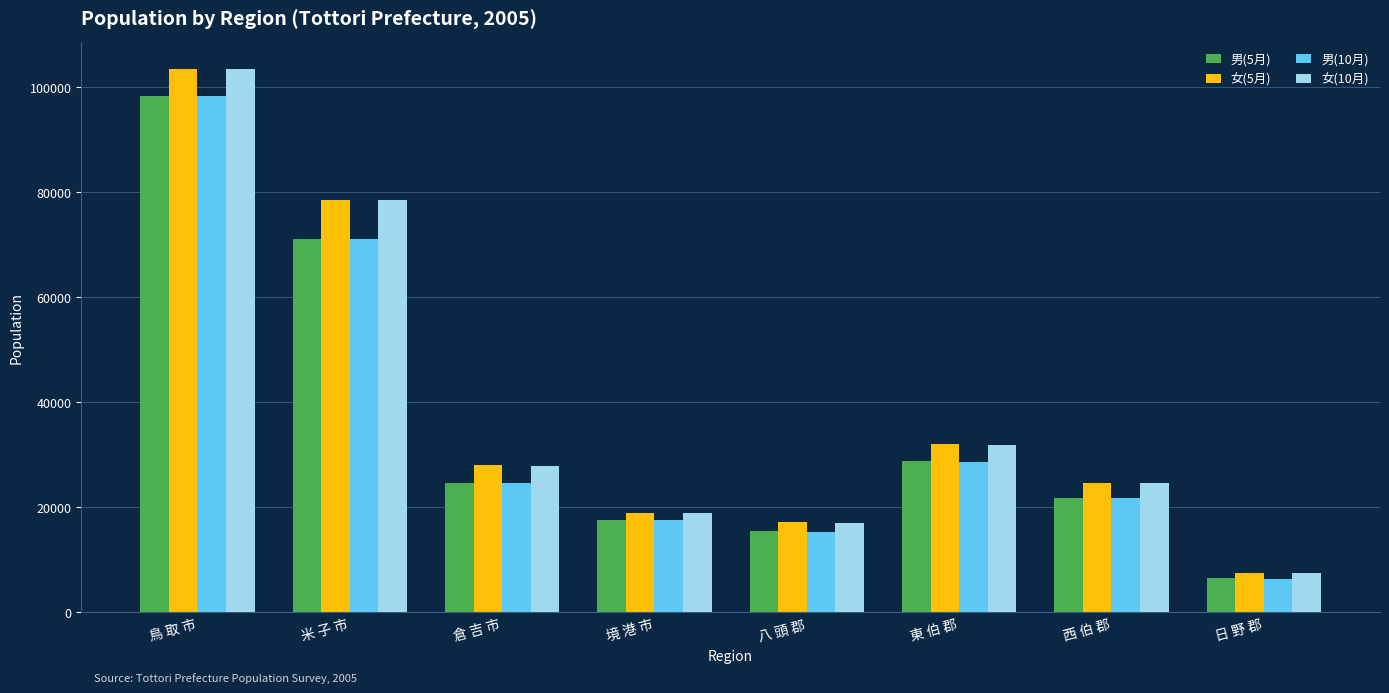

At which category is the sum across all series the highest?

鳥 取 市